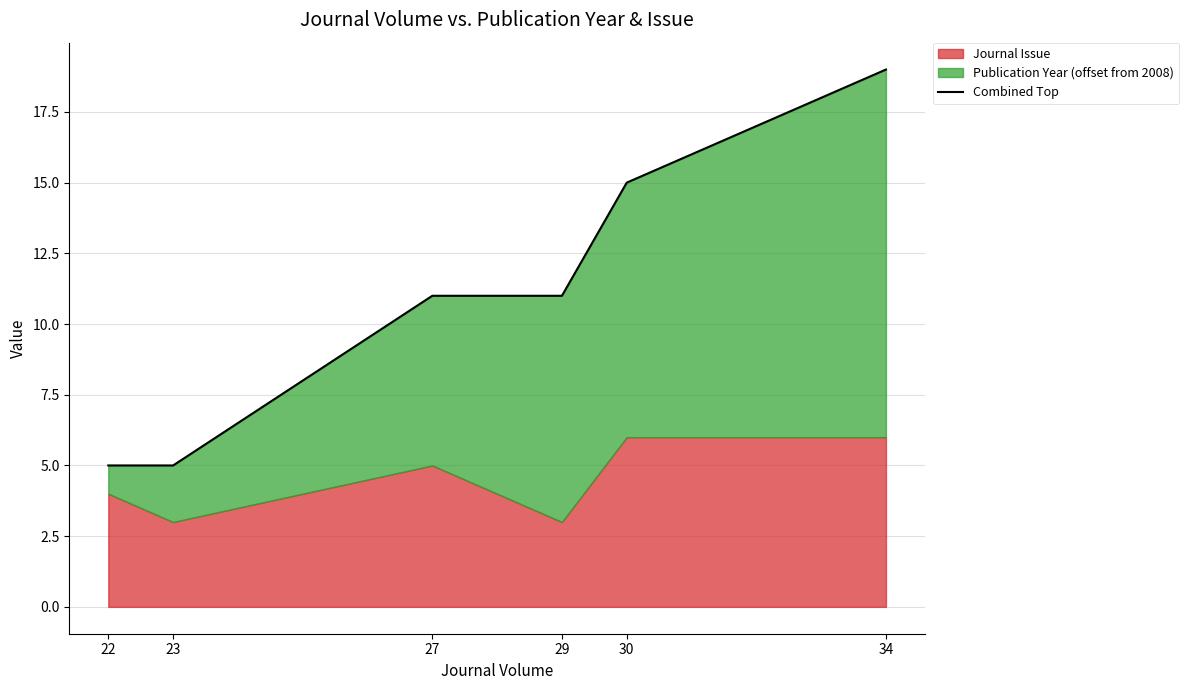

Rank the categories by value from lowest to highest.

22, 23, 27, 29, 30, 34